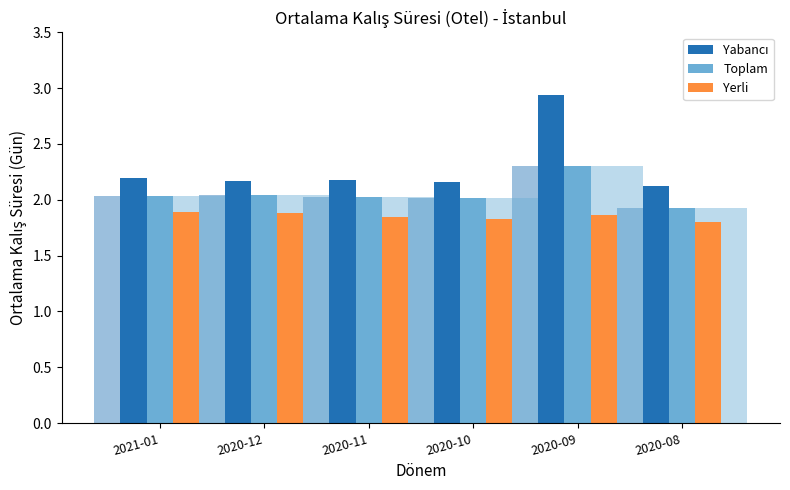

What is the approximate value of Yerli at 2020-10?

1.8